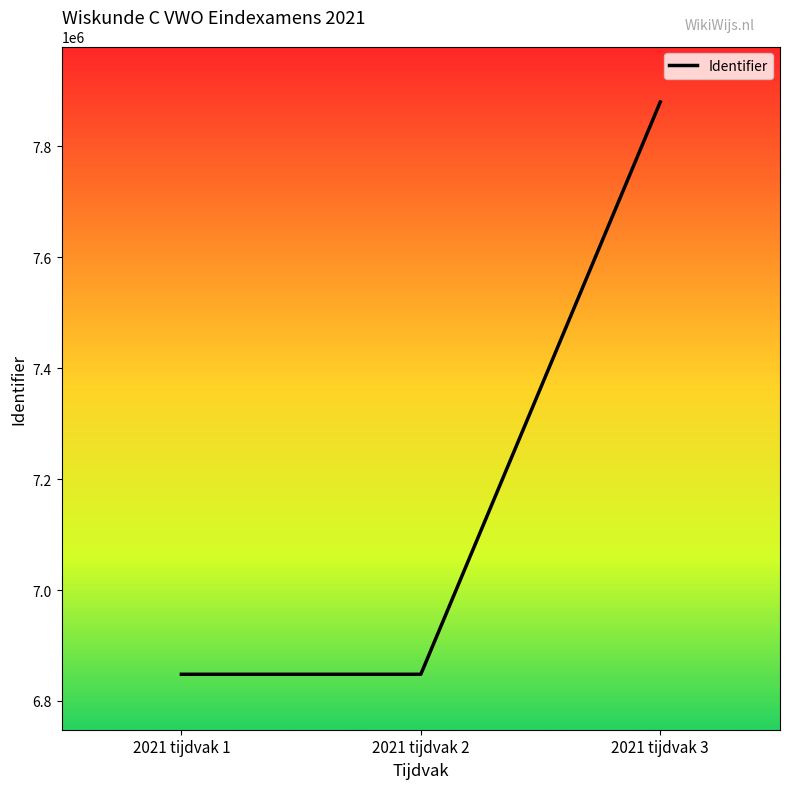

What is the approximate value at 2021 tijdvak 3?

7880233